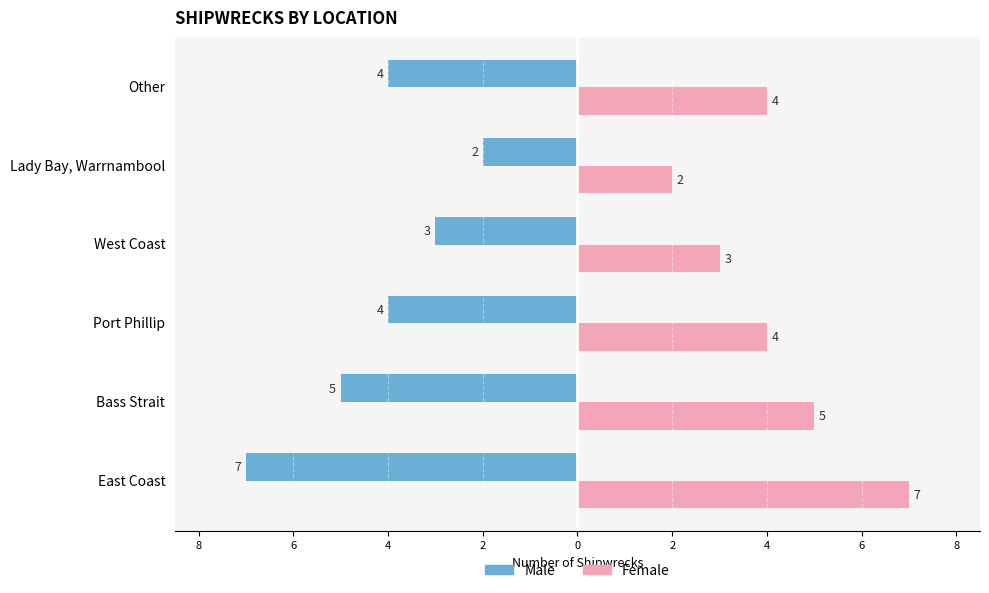

What are all the series names shown in the legend?

Male, Female